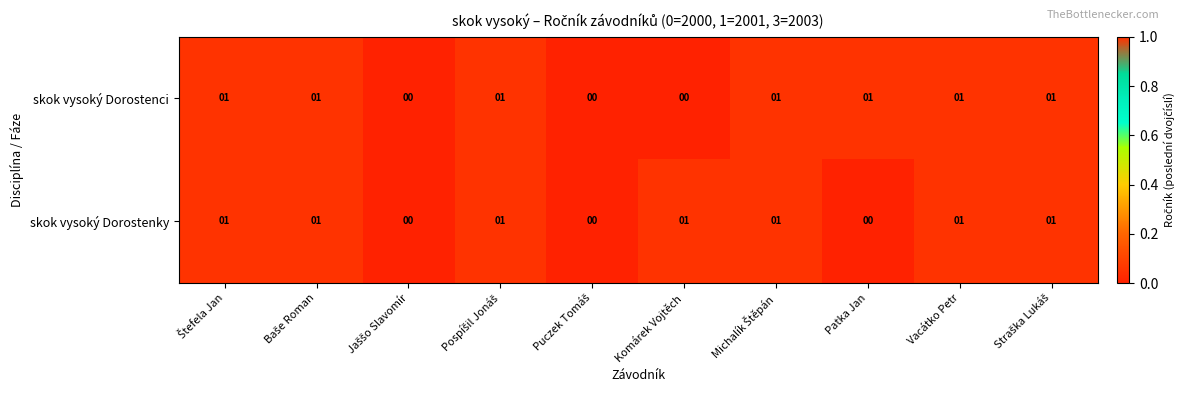

True or false: skok vysoký Dorostenky has a value of 2 at Komárek Vojtěch.

False